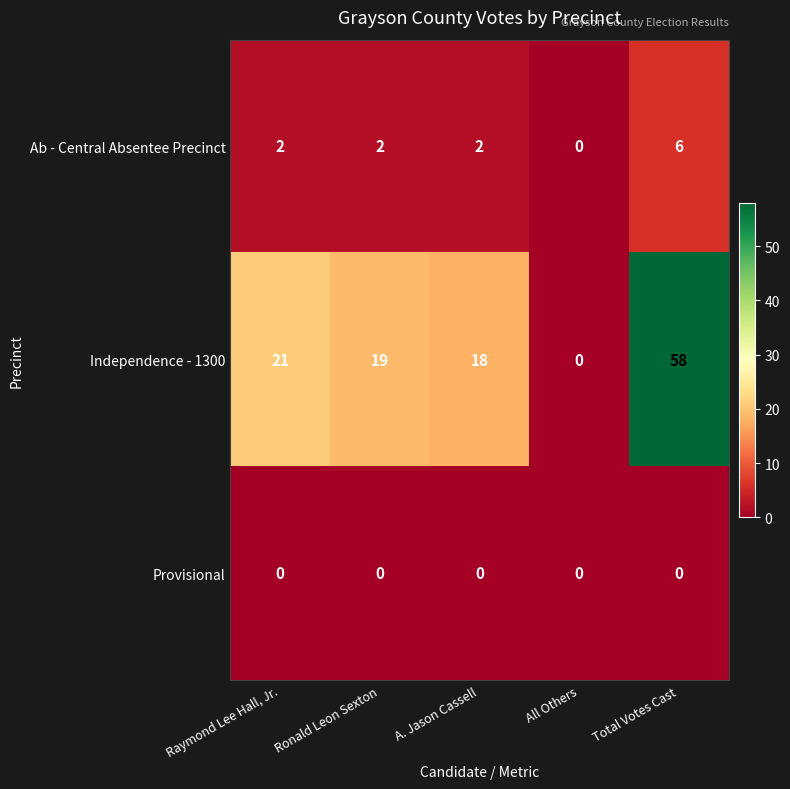

Which series has the widest spread of values?

Independence - 1300